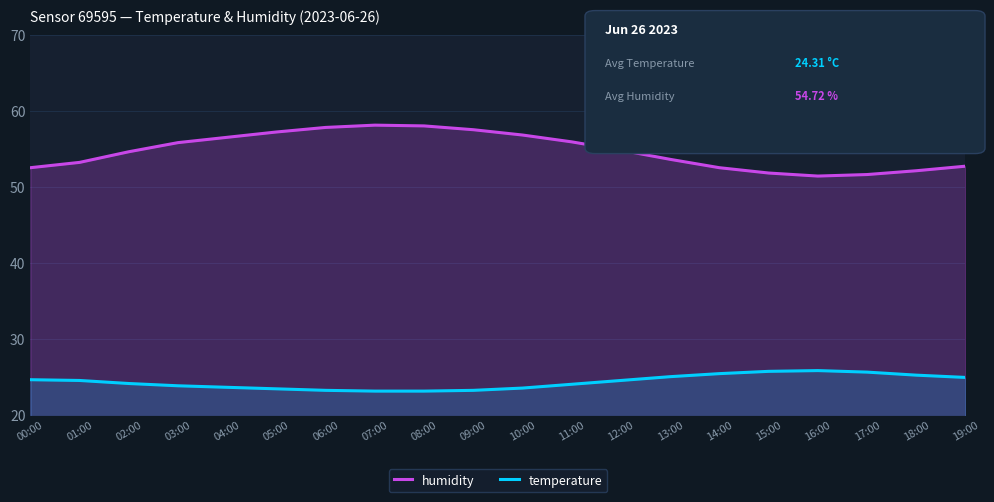

True or false: humidity has more than 1 interior local peaks.

False